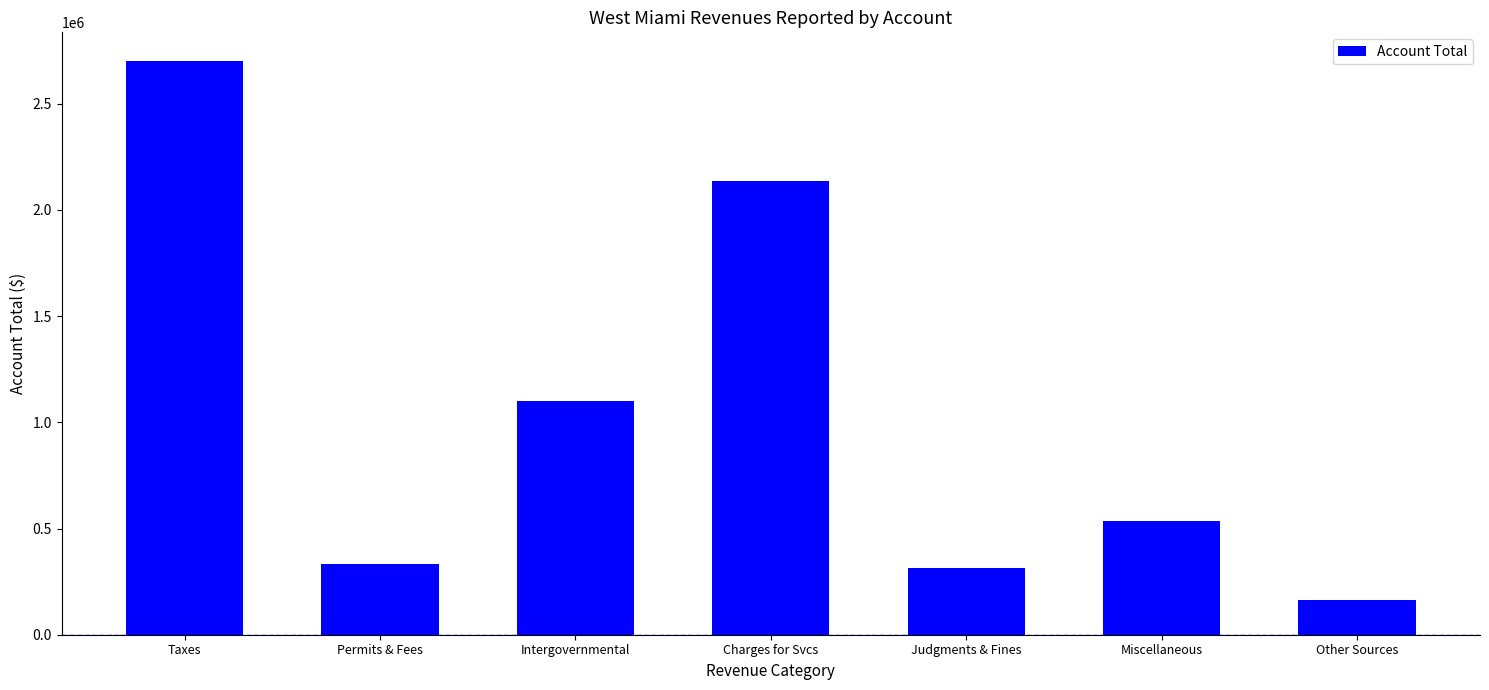

The chart shows a value of 536001 at Miscellaneous. True or false?

True